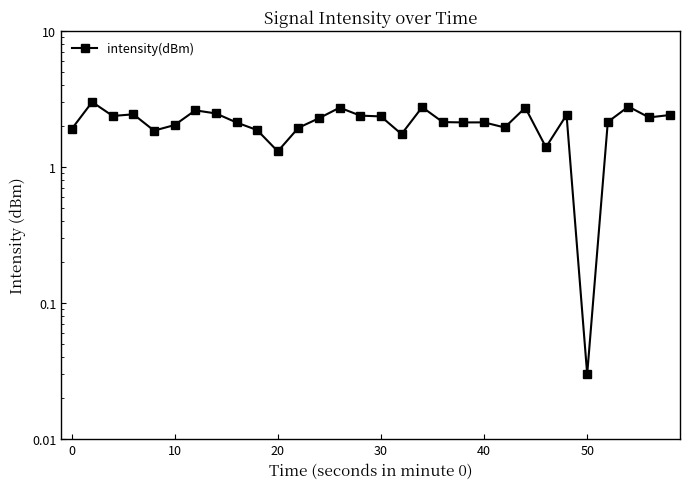

How many lines are shown in the chart?

1